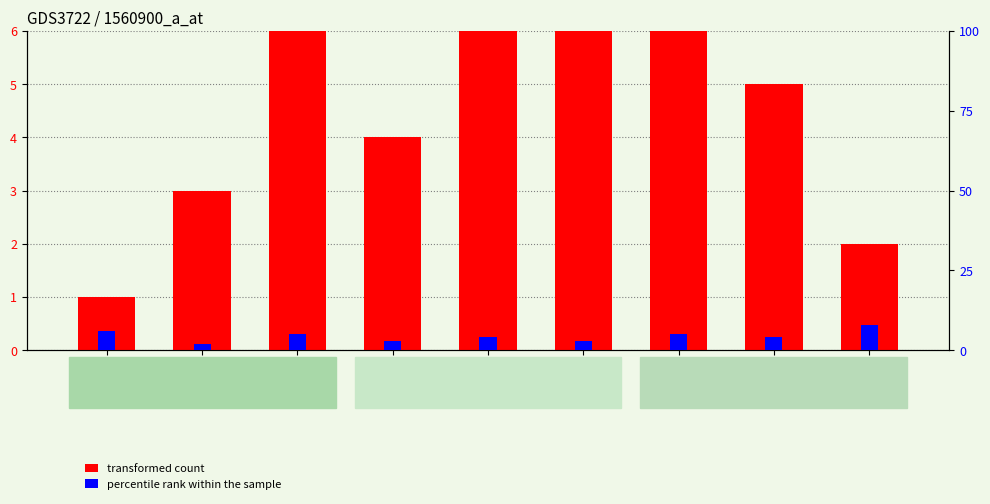

At which category is the sum across all series the highest?

2